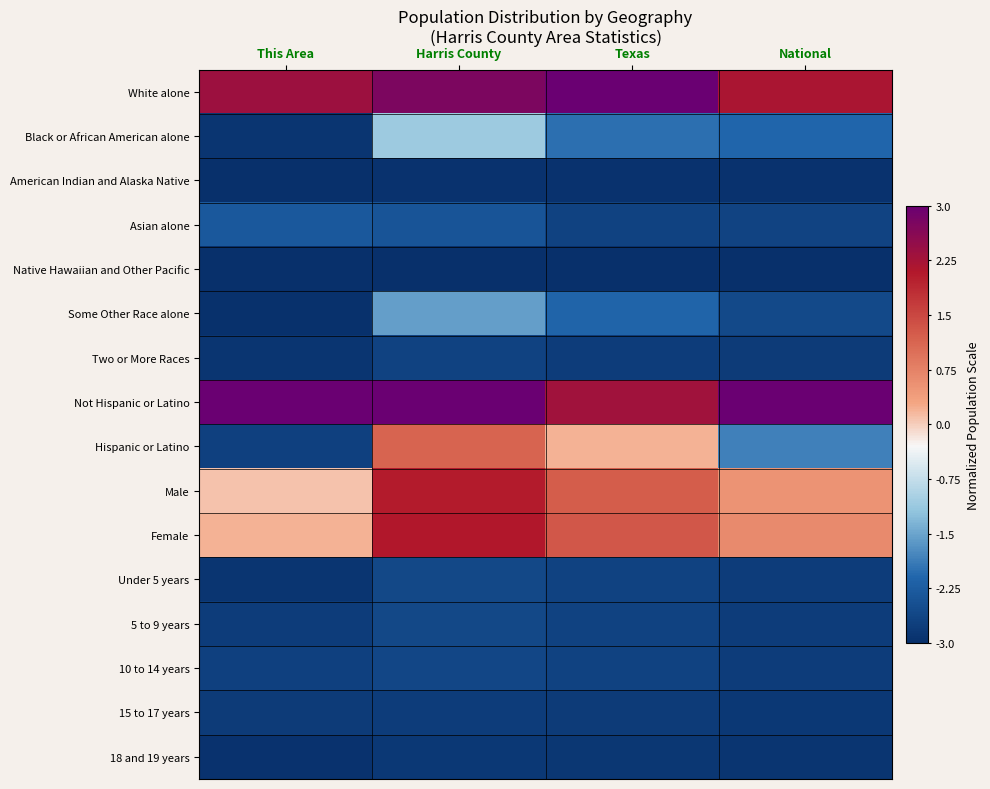

Which series has the largest range (max minus min)?

Hispanic or Latino